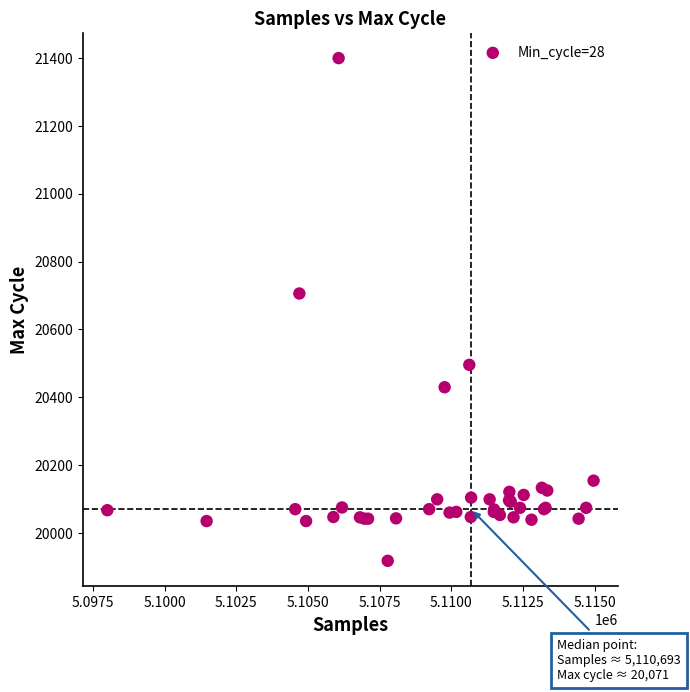

What Y value in the scatter plot is closest to 20659?

20706